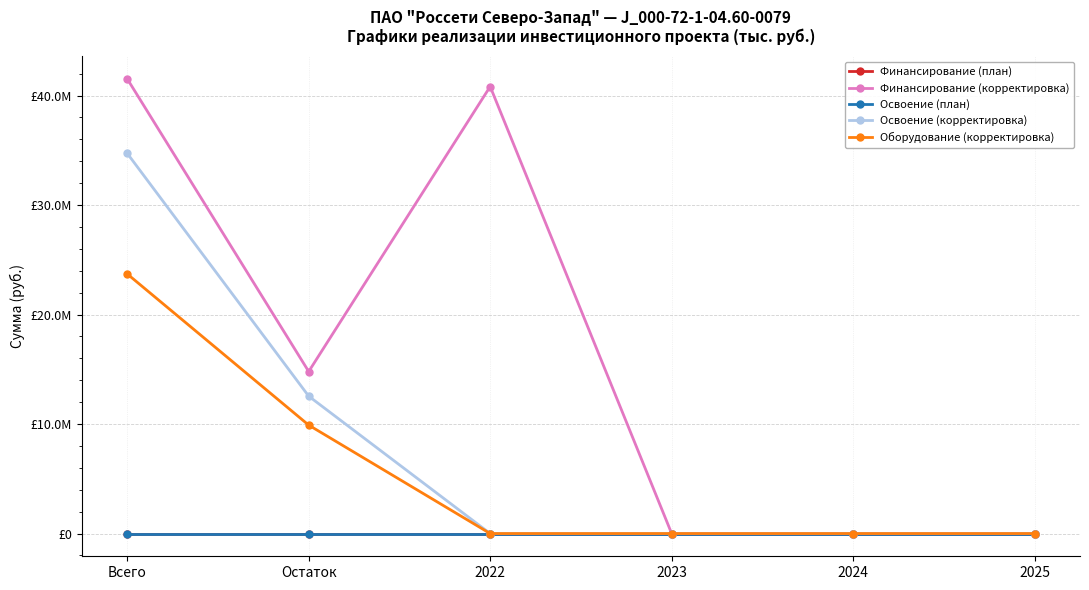

Is this an area chart (filled region under the line)?

No